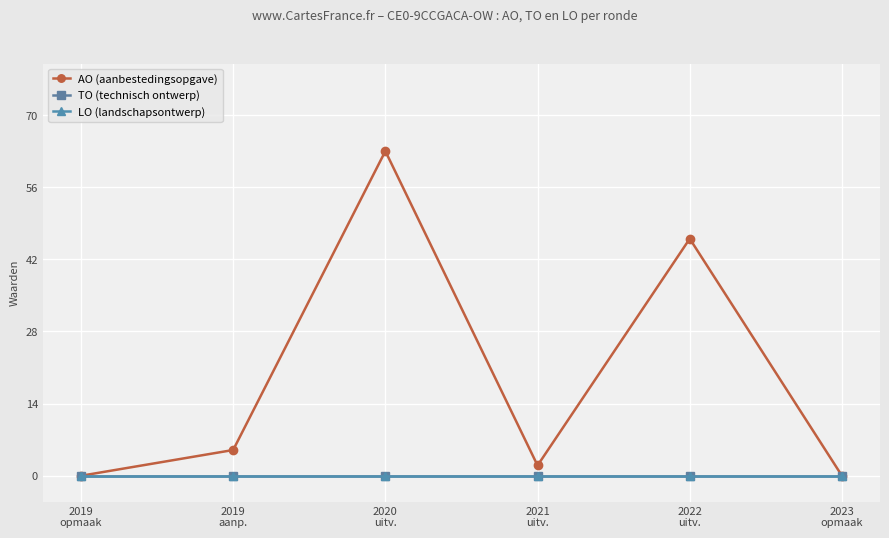

Does the chart have visible grid lines?

Yes